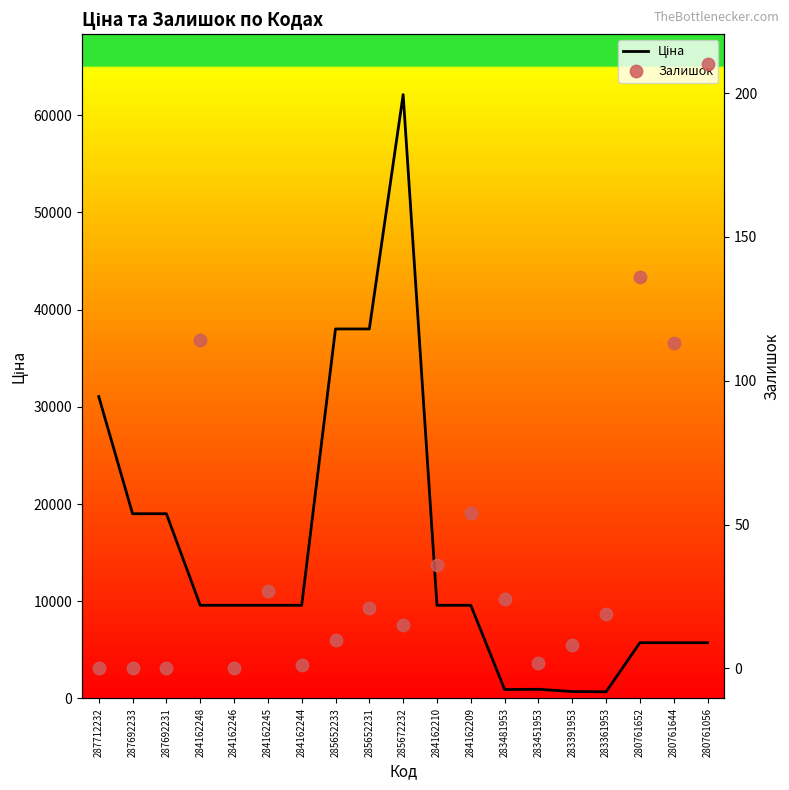

Is the value of Ціна at 283361953 greater than the value of Залишок at 285652233?

Yes